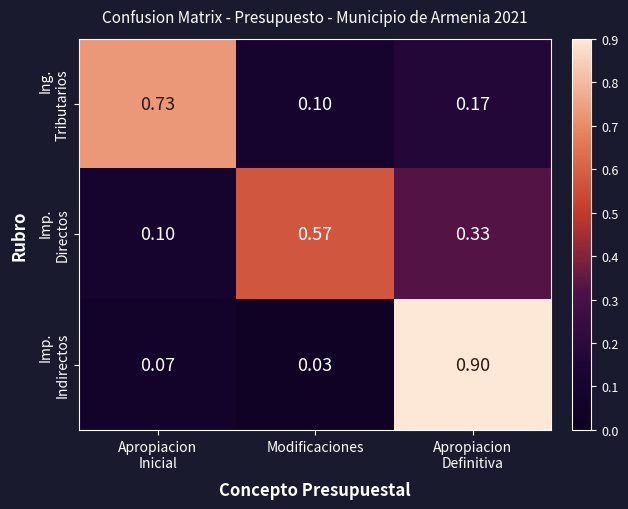

What is the total value across all series at Apropiacion
Definitiva?

1.4